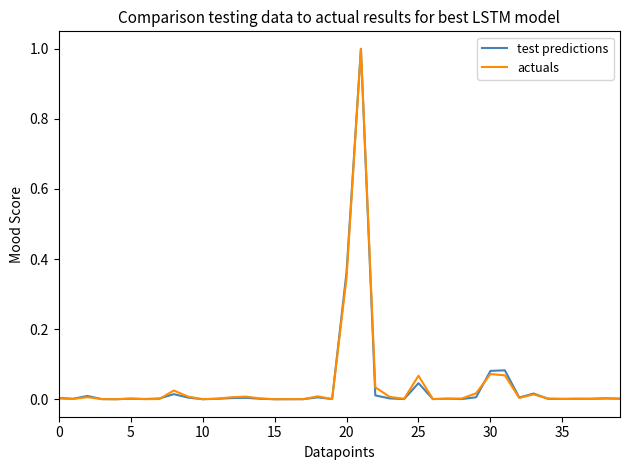

The value of test predictions at 35 is 0.0. True or false?

True